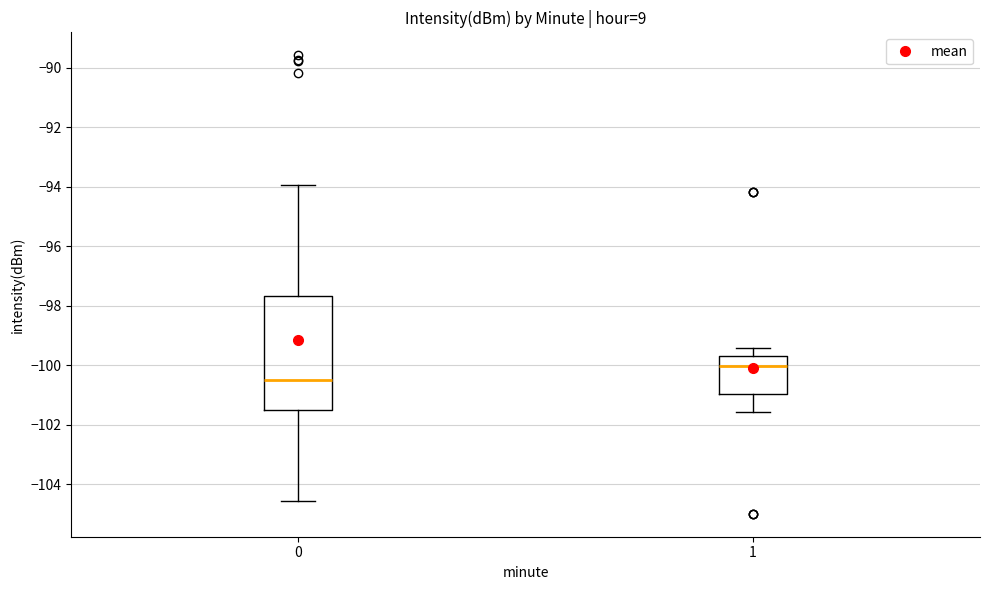

Which box is the tallest, from its lower edge to its upper edge?

0